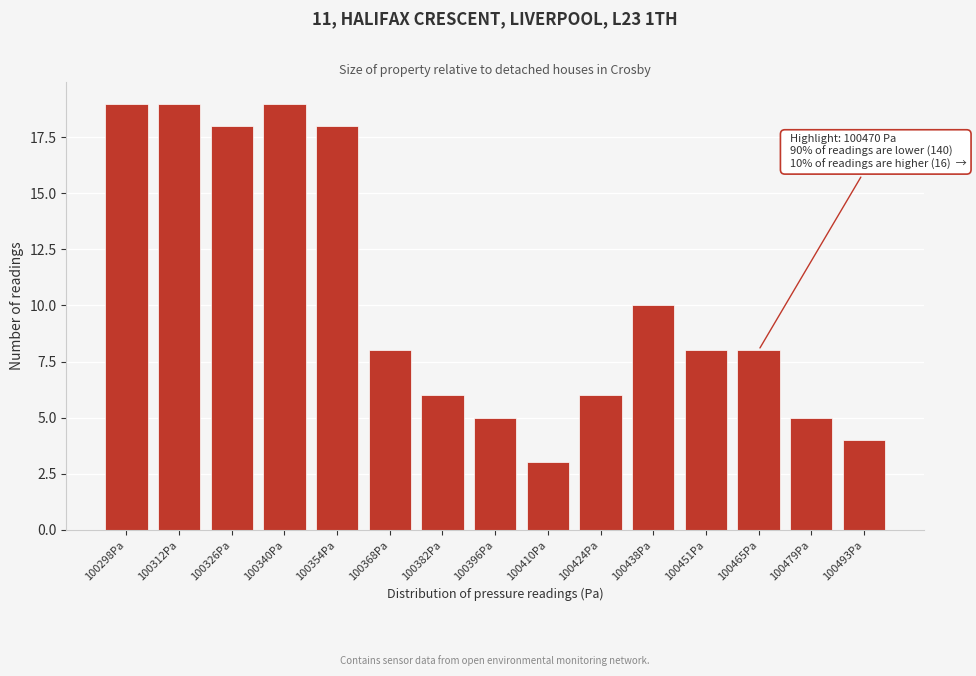

Reading right to left, what are all the values shown in this chart?

4	5	8	8	10	6	3	5	6	8	18	19	18	19	19